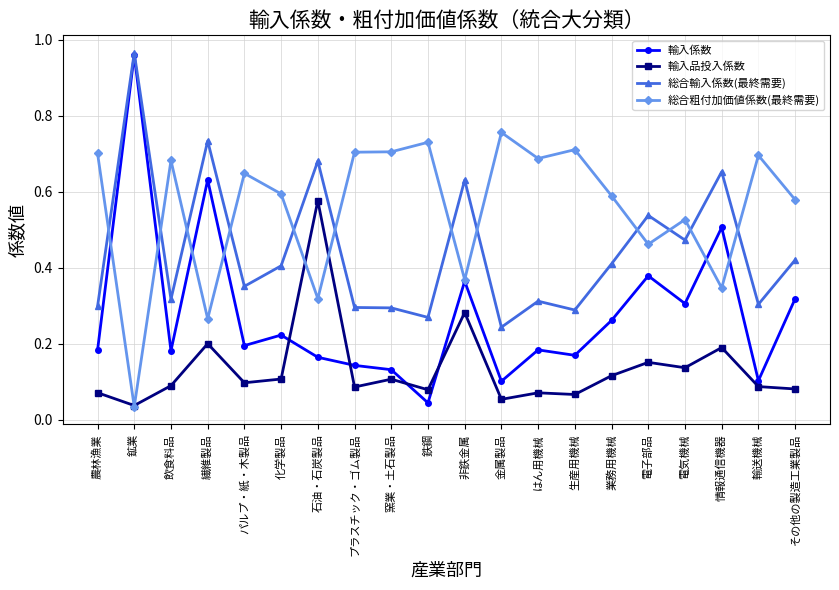

Which series ends up on top after the final intersection of 輸入係数 and 総合粗付加価値係数(最終需要)?

総合粗付加価値係数(最終需要)